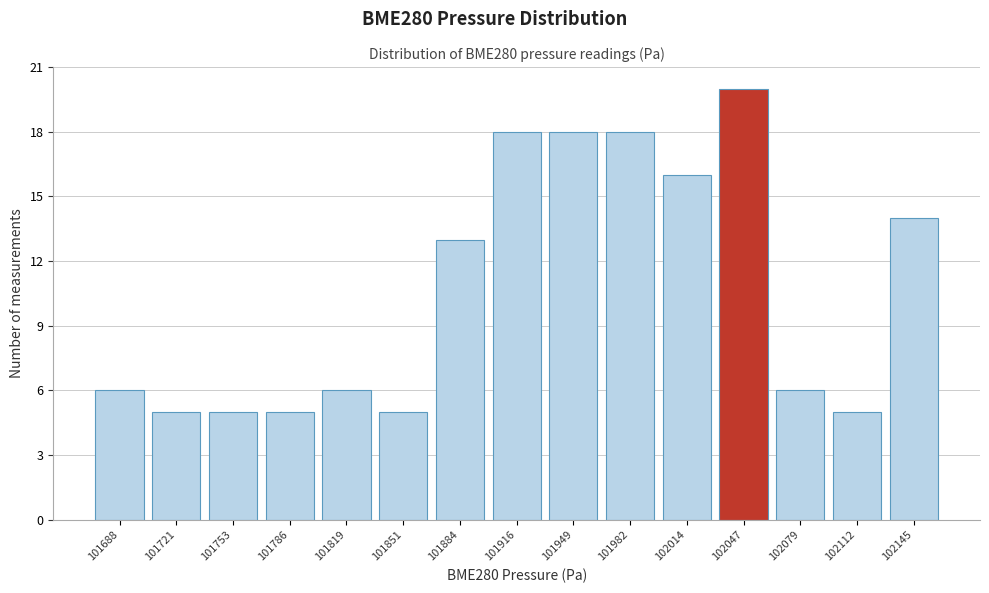

Reading right to left, transcribe all the data shown in this chart.

102145=14	102112=5	102079=6	102047=20	102014=16	101982=18	101949=18	101916=18	101884=13	101851=5	101819=6	101786=5	101753=5	101721=5	101688=6